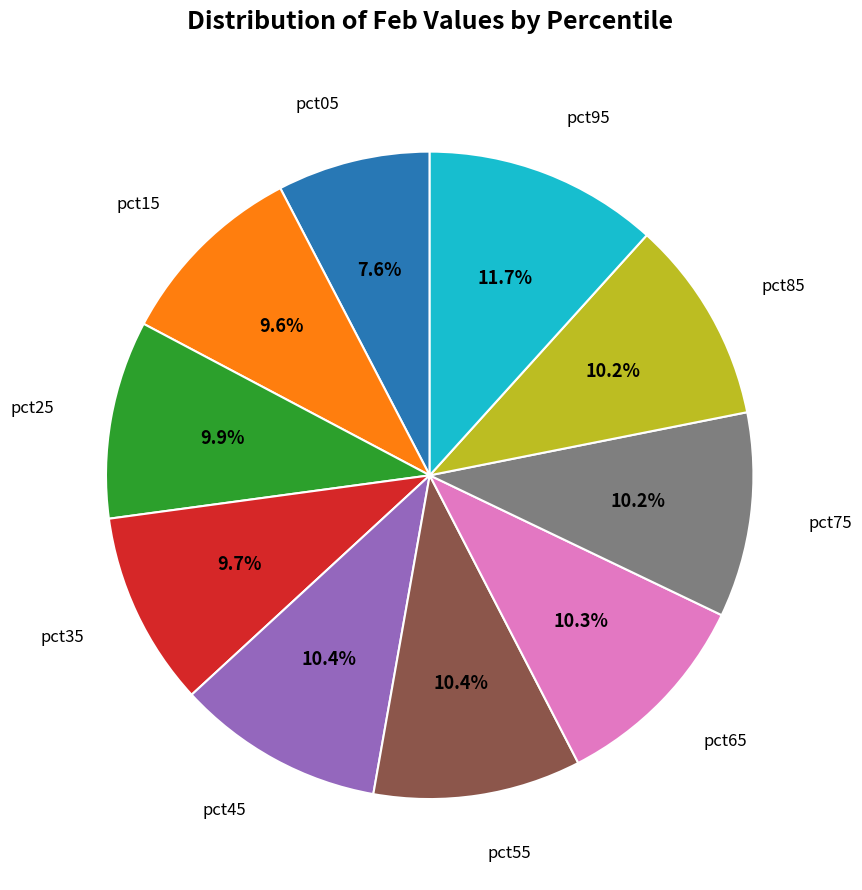

Is there a majority slice in this chart?

No